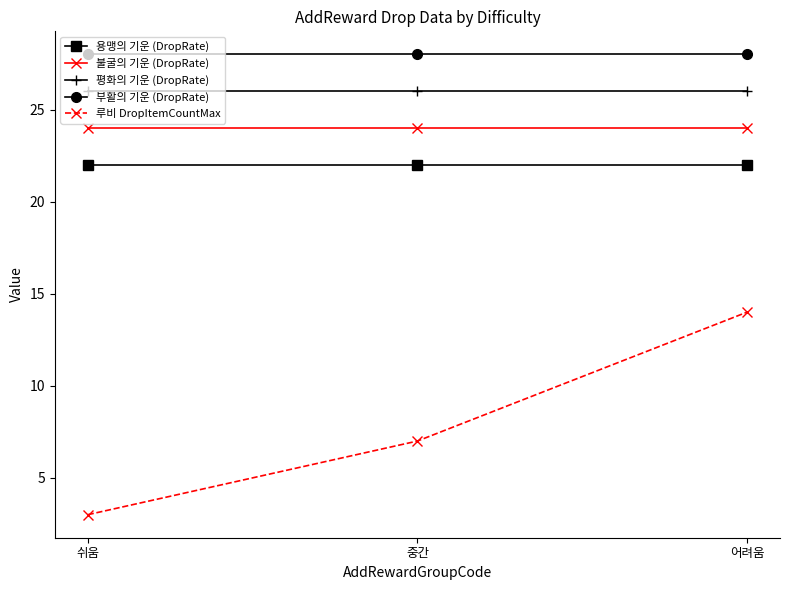

Which series has the largest total across all categories?

부활의 기운 (DropRate)